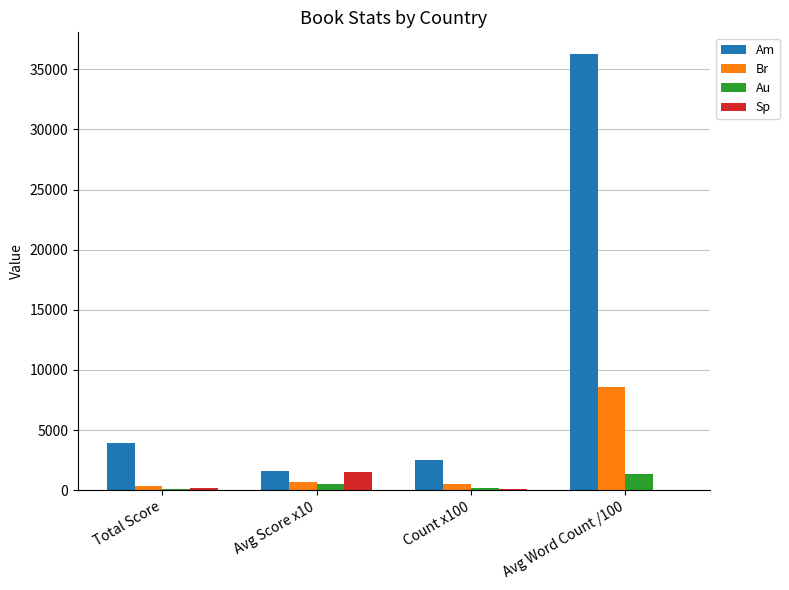

At which category is the sum across all series the highest?

Avg Word Count /100